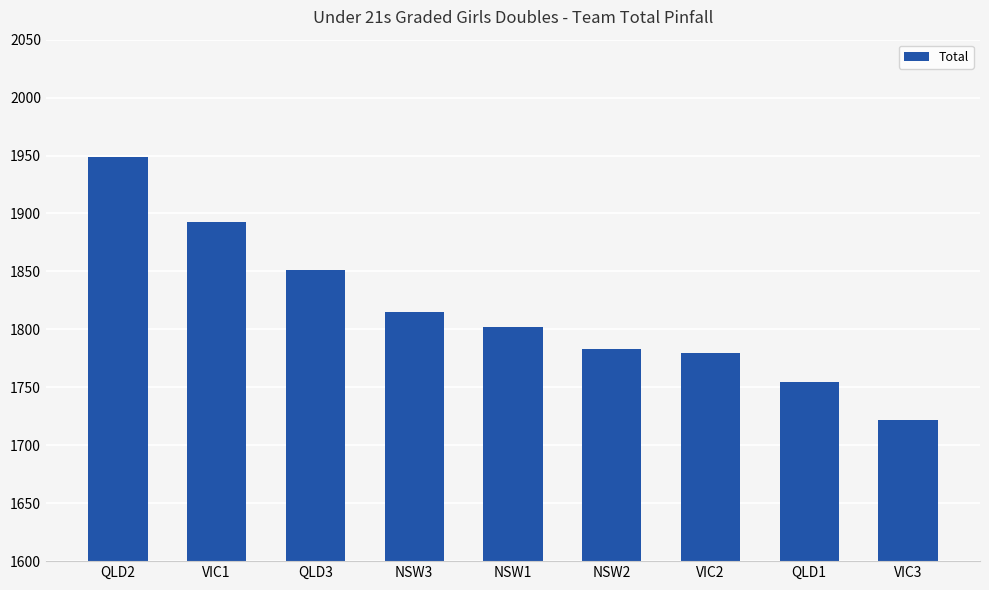

Is it true that the value at NSW3 is 1815?

True